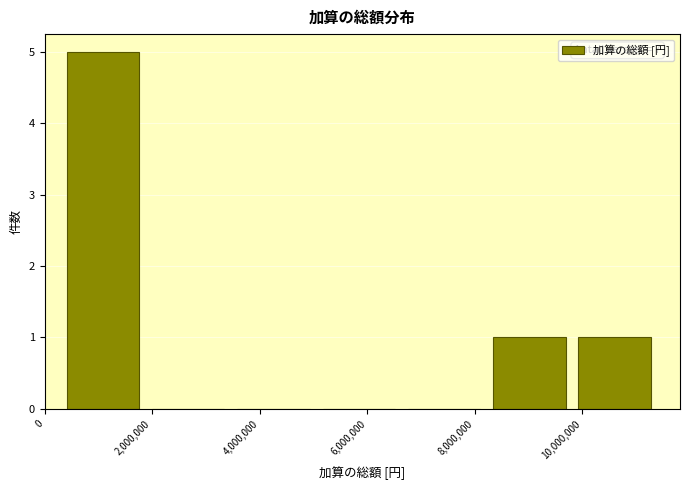

Over which range of the x-axis is the bar tallest?

200000 to 1800000